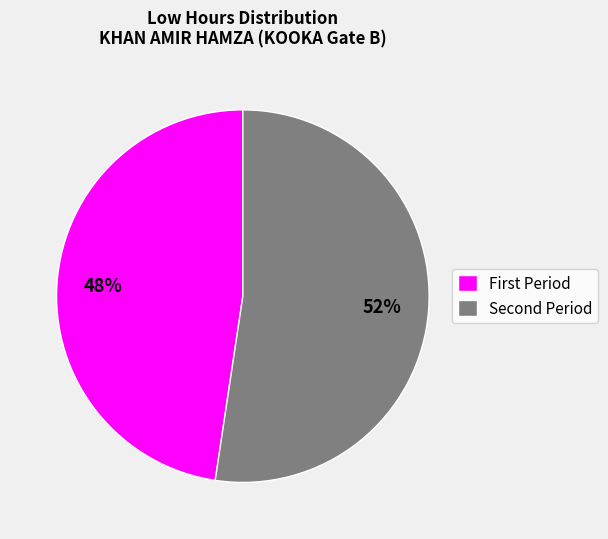

Is there a majority slice in this chart?

Yes